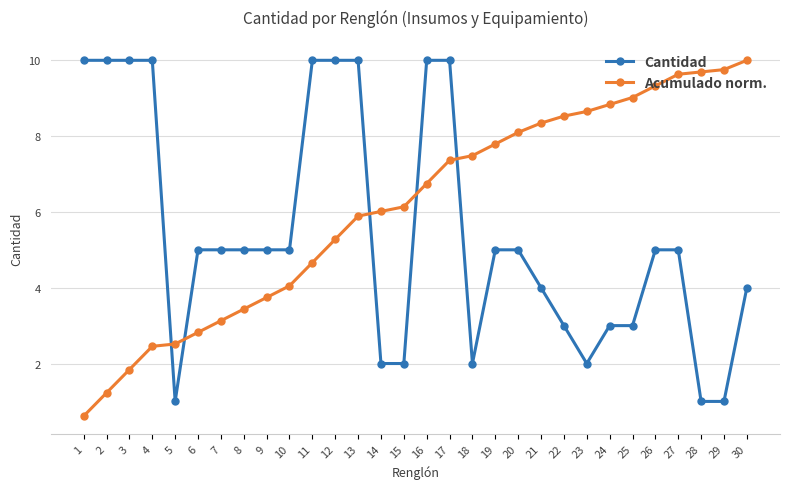

The value of Cantidad at 4 is 13.8. True or false?

False